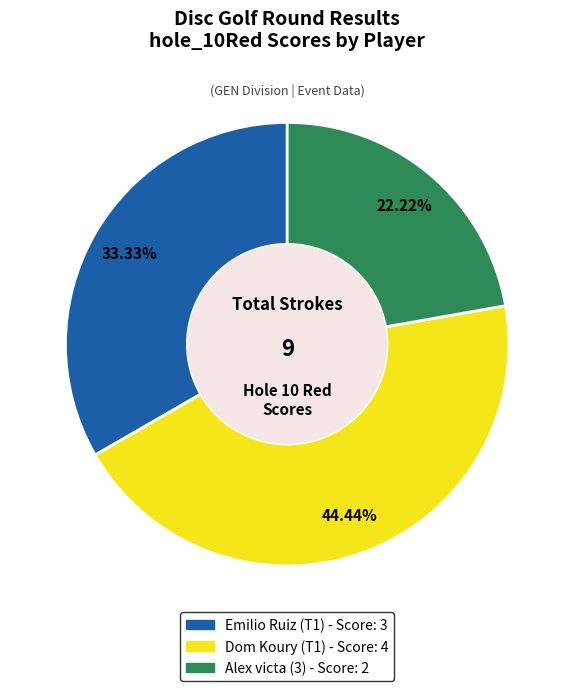

What is the smallest slice in the pie chart?

Alex victa (3)